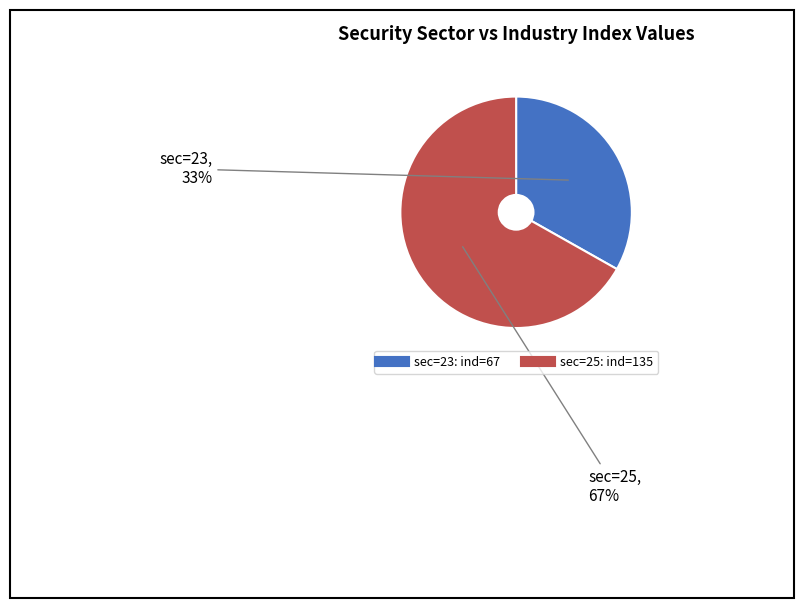

How many segments does this pie chart have?

2